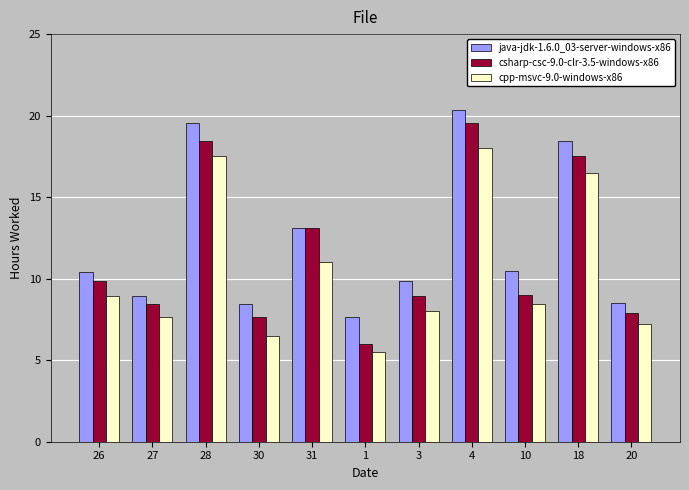

At which category is the sum across all series the highest?

4